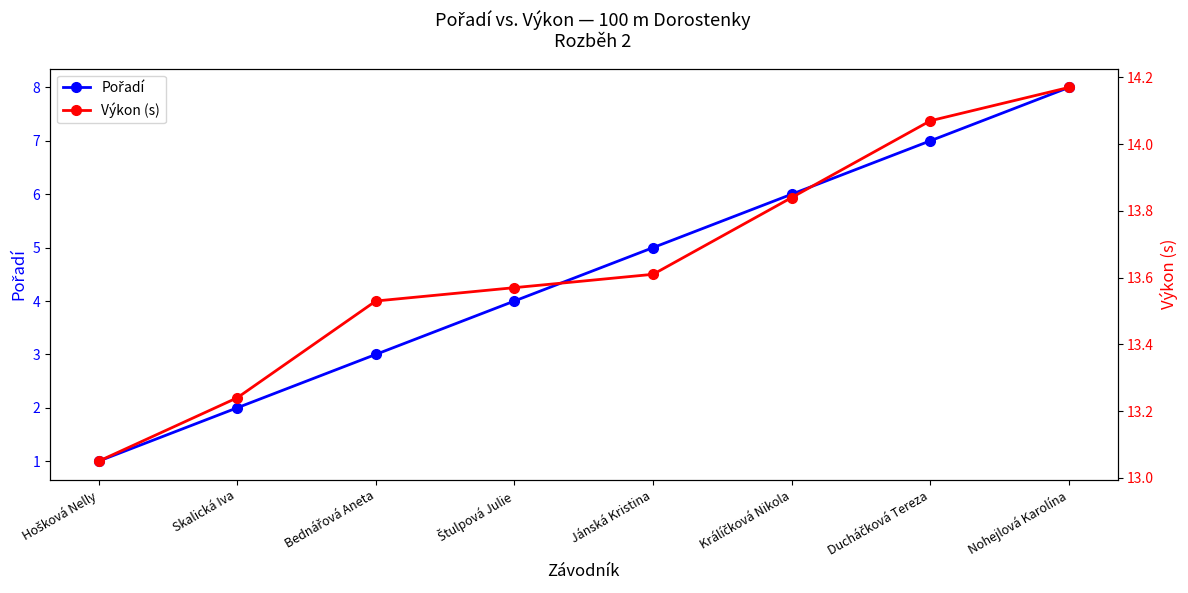

What is the difference between the Pořadí values at Bednářová Aneta and Hošková Nelly?

2.0